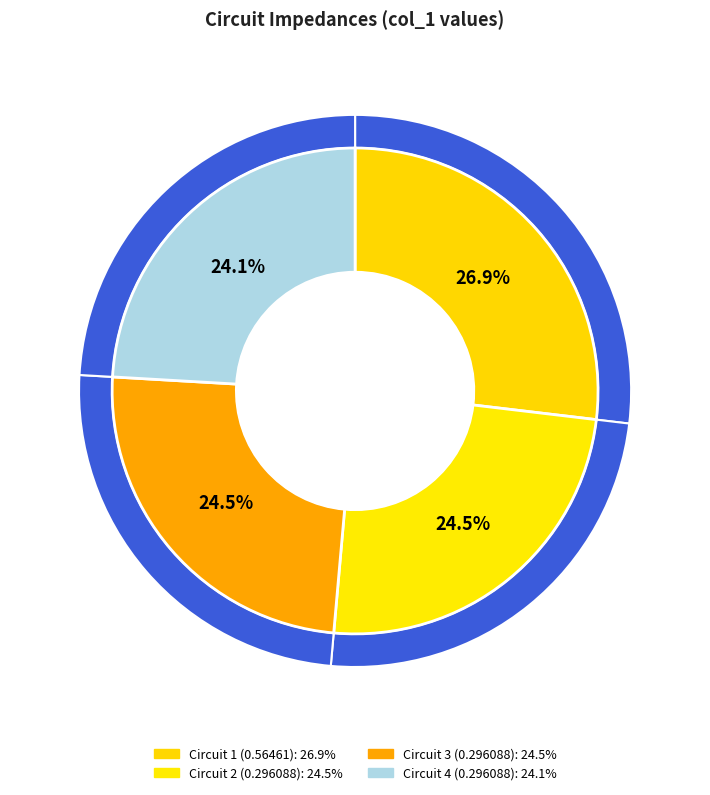

What is the ratio of the value at Circuit 4 (0.296088) to the value at Circuit 3 (0.296088)?

1.0